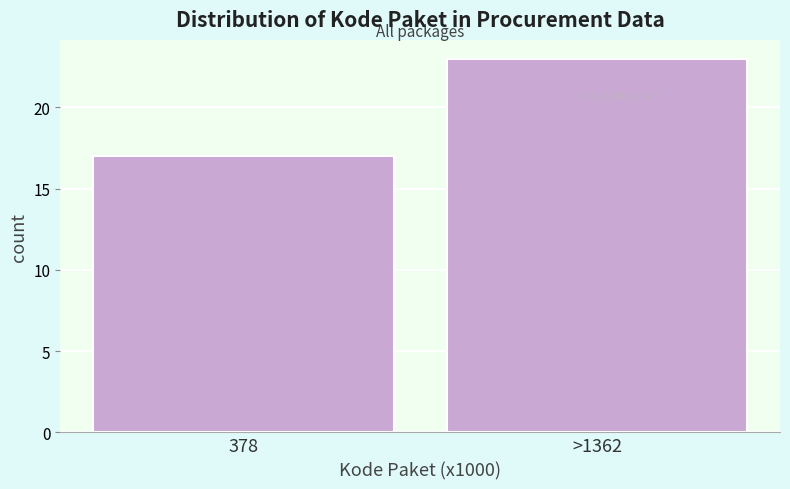

Reading left to right, list all the values displayed in this chart.

17	23